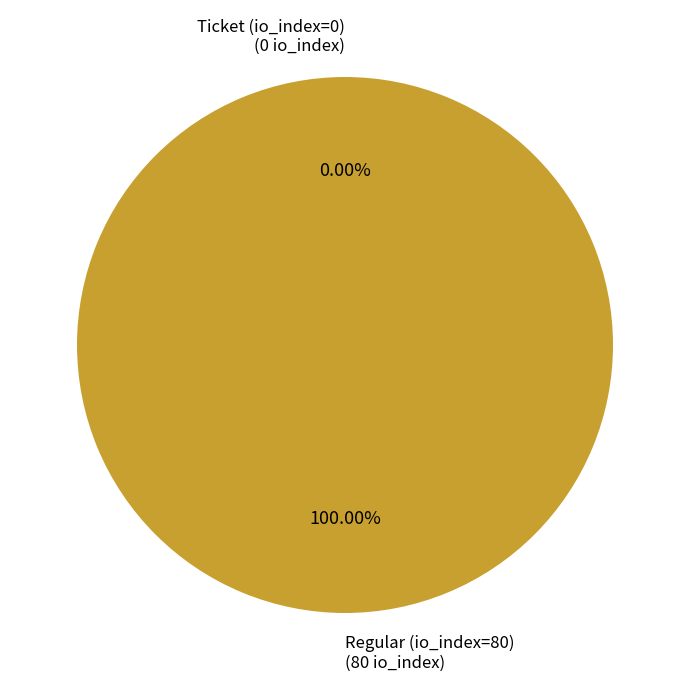

To the nearest percent, what percentage of the pie is Regular (io_index=80)?

100%